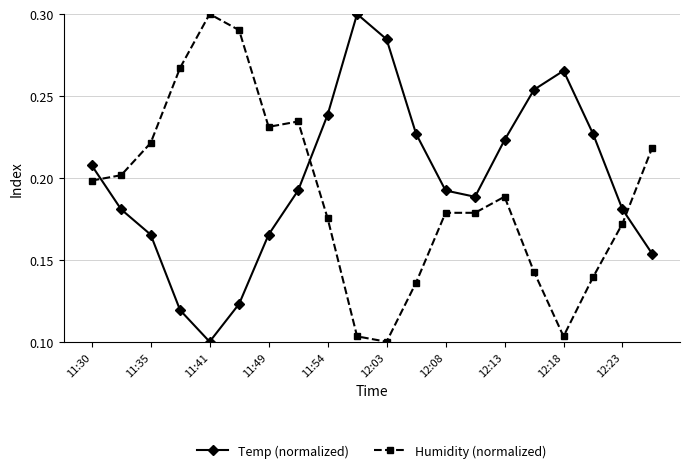

At how many categories does at least one series exceed 0?

20